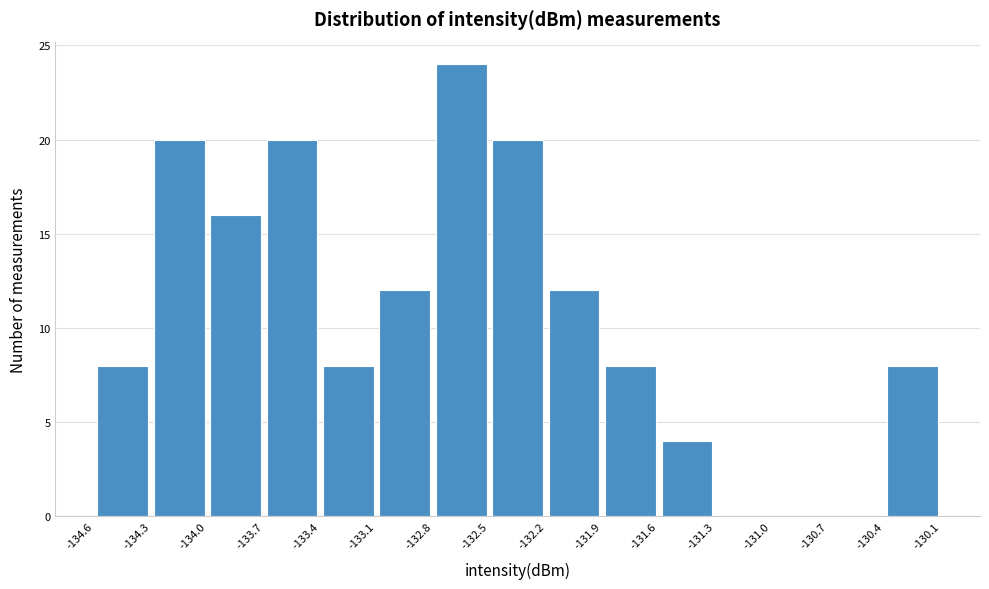

Reading left to right, list every bar in this chart as the range it spans on the x-axis followed by its height. The values are not printed on the chart, so give them approximately, as read against the axis.

-134.6 to -134.3: 8
-134.3 to -134.0: 20
-134.0 to -133.7: 16
-133.7 to -133.4: 20
-133.4 to -133.1: 8
-133.1 to -132.8: 12
-132.8 to -132.5: 24
-132.5 to -132.2: 20
-132.2 to -131.9: 12
-131.9 to -131.6: 8
-131.6 to -131.3: 4
-131.3 to -131.0: 0
-131.0 to -130.7: 0
-130.7 to -130.4: 0
-130.4 to -130.1: 8